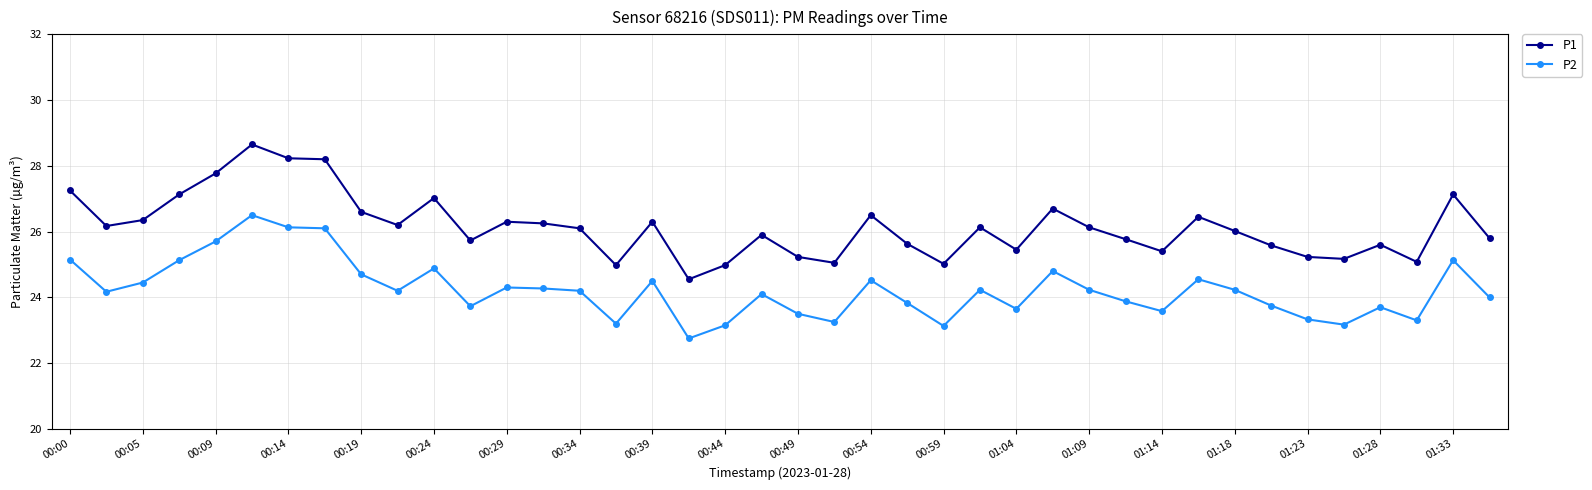

True or false: P2 has more than 1 points higher than both neighbors.

True